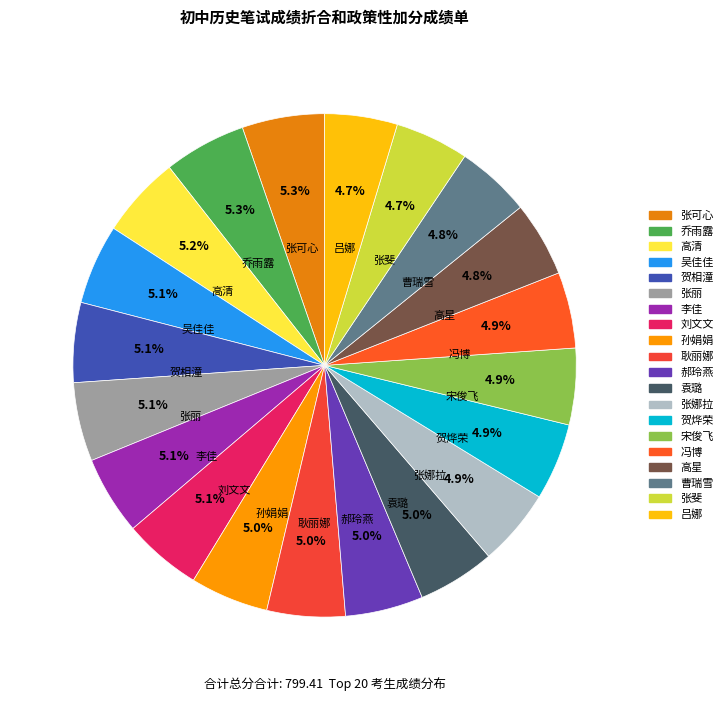

True or false: 宋俊飞 accounts for 5% of the total.

True